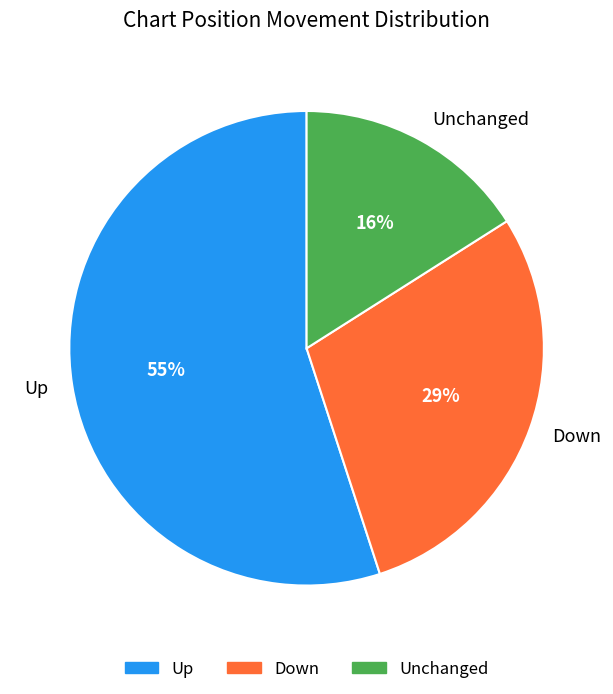

To the nearest percent, what is the average slice percentage?

33%